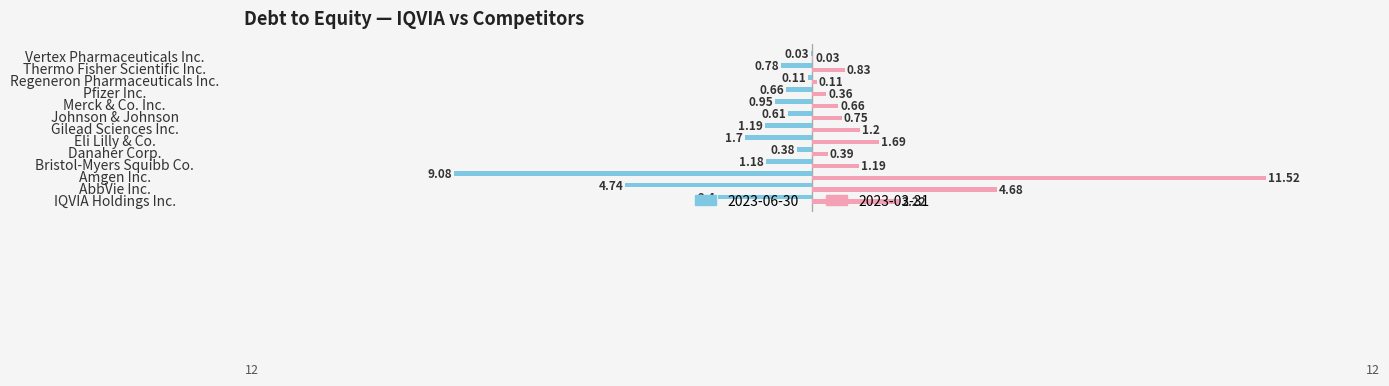

At which category is the sum across all series the highest?

Amgen Inc.